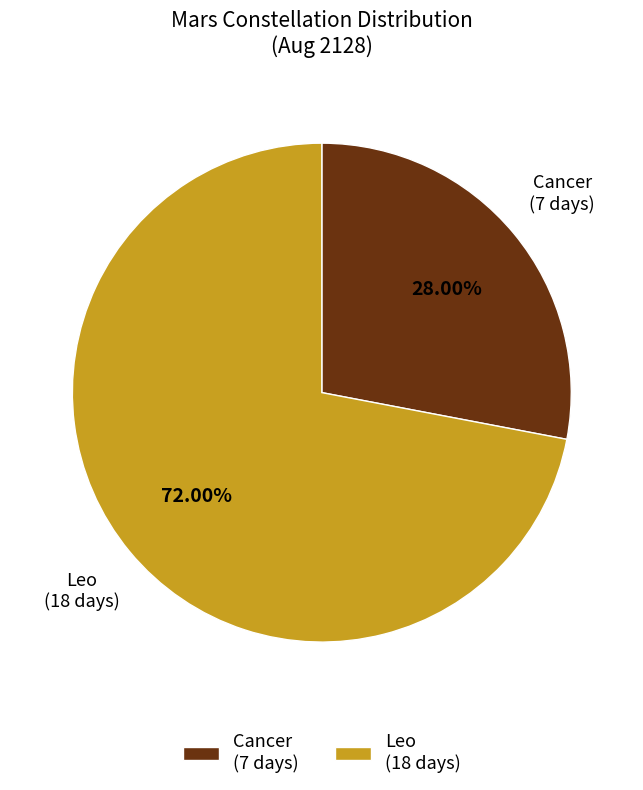

To the nearest percent, what is the combined percentage of Cancer and Leo?

100%